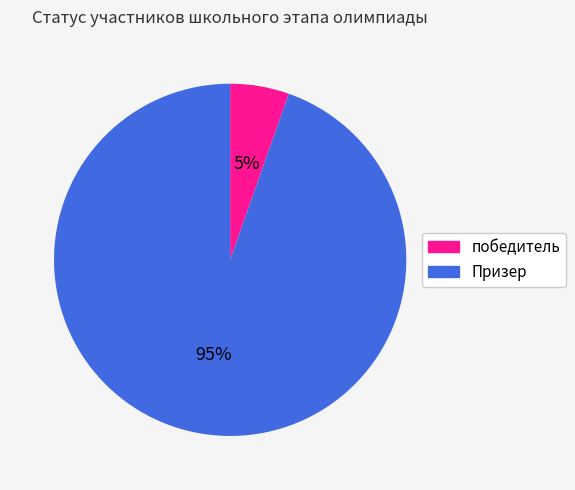

What is the ratio of the value at победитель to the value at Призер?

0.1